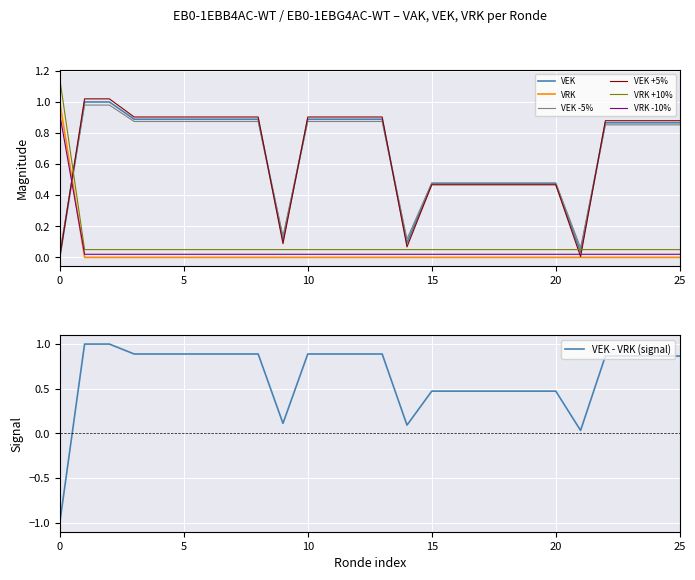

After their last crossing, which series has the higher values: VRK +10% or VEK?

VEK